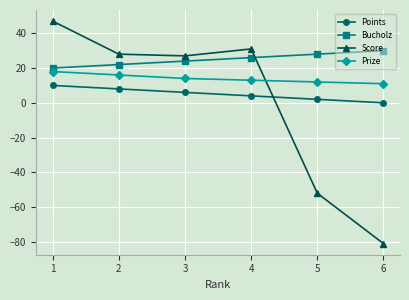

What is the spread (max minus min) of values at 2?

20